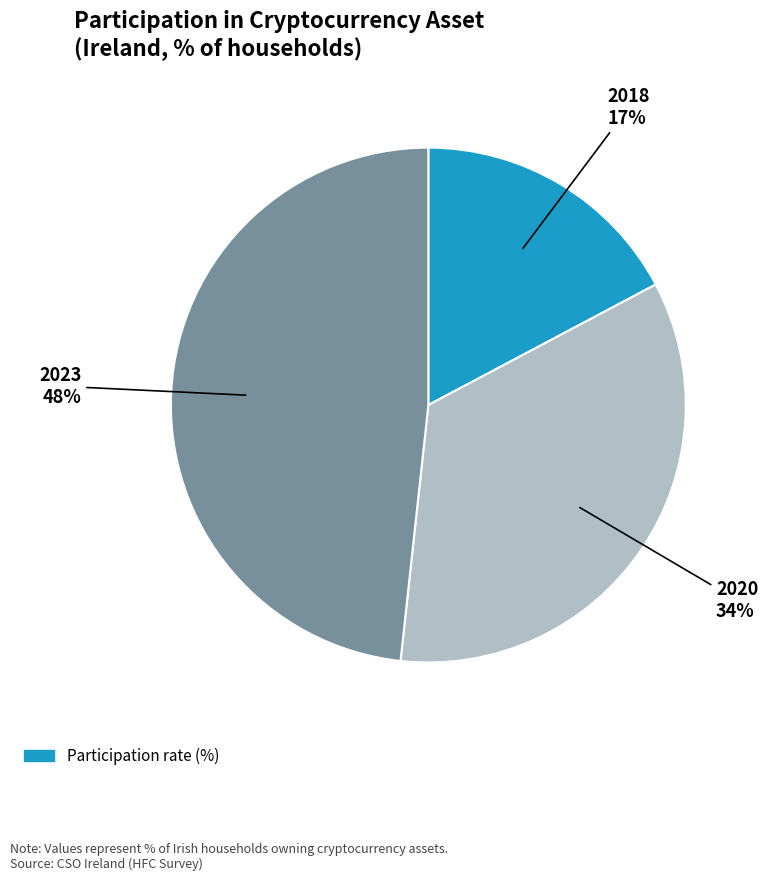

Does any single category account for the majority?

No